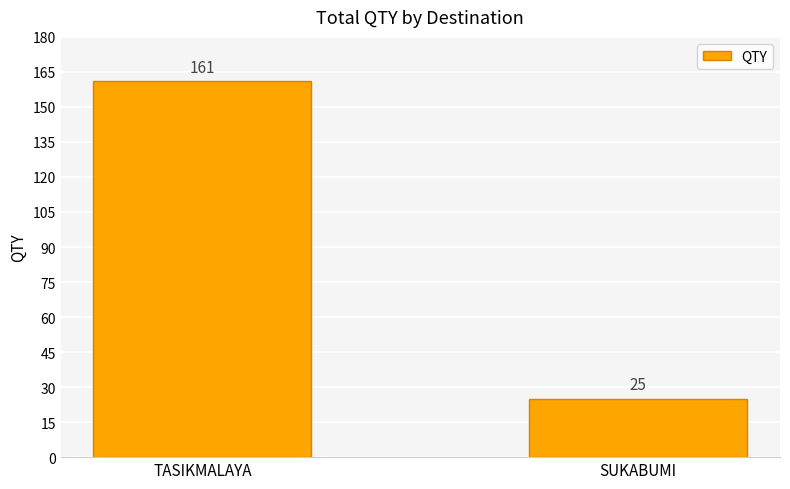

What is the approximate value at SUKABUMI?

25